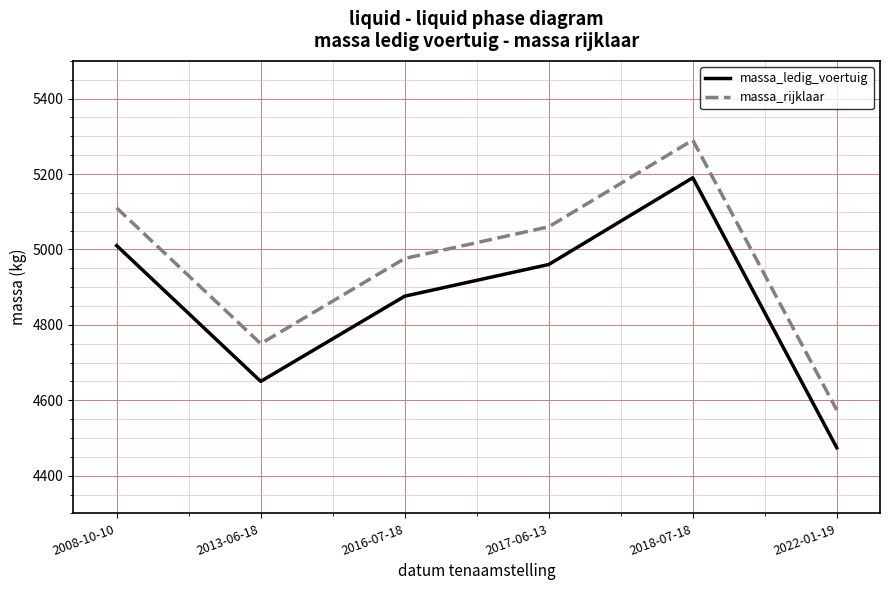

In massa_ledig_voertuig, how many points are higher than both neighbors (excluding endpoints)?

1